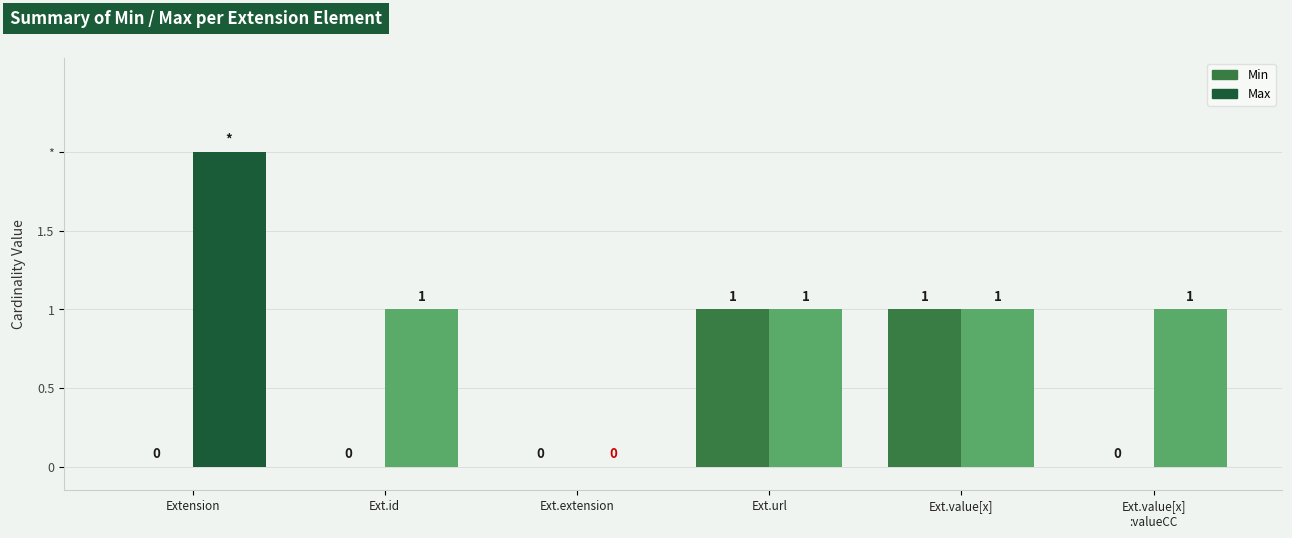

How many positive values are there?

2